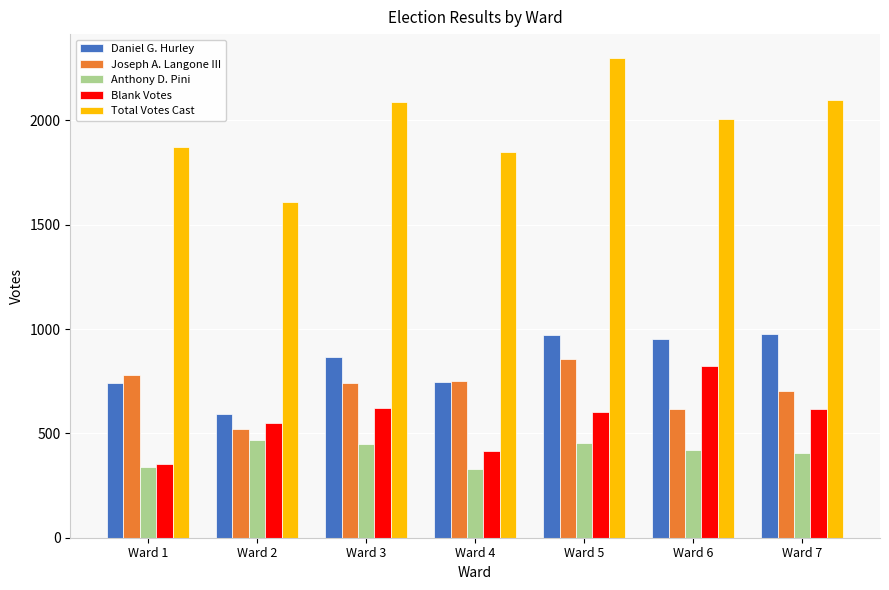

Which series changed the most between Ward 3 and Ward 5?

Total Votes Cast